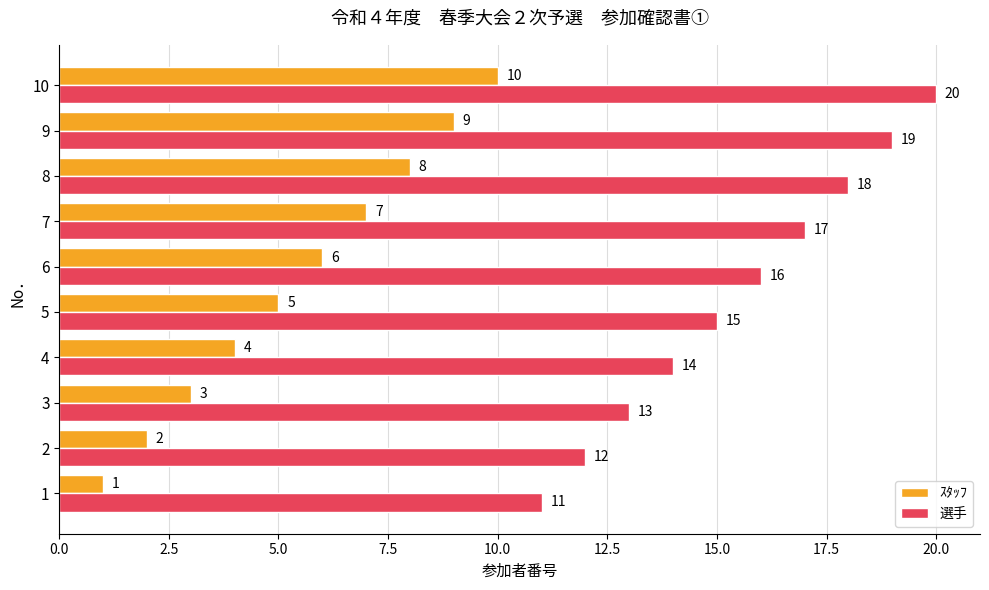

What is the difference between the second highest and minimum values in the 選手 series?

8